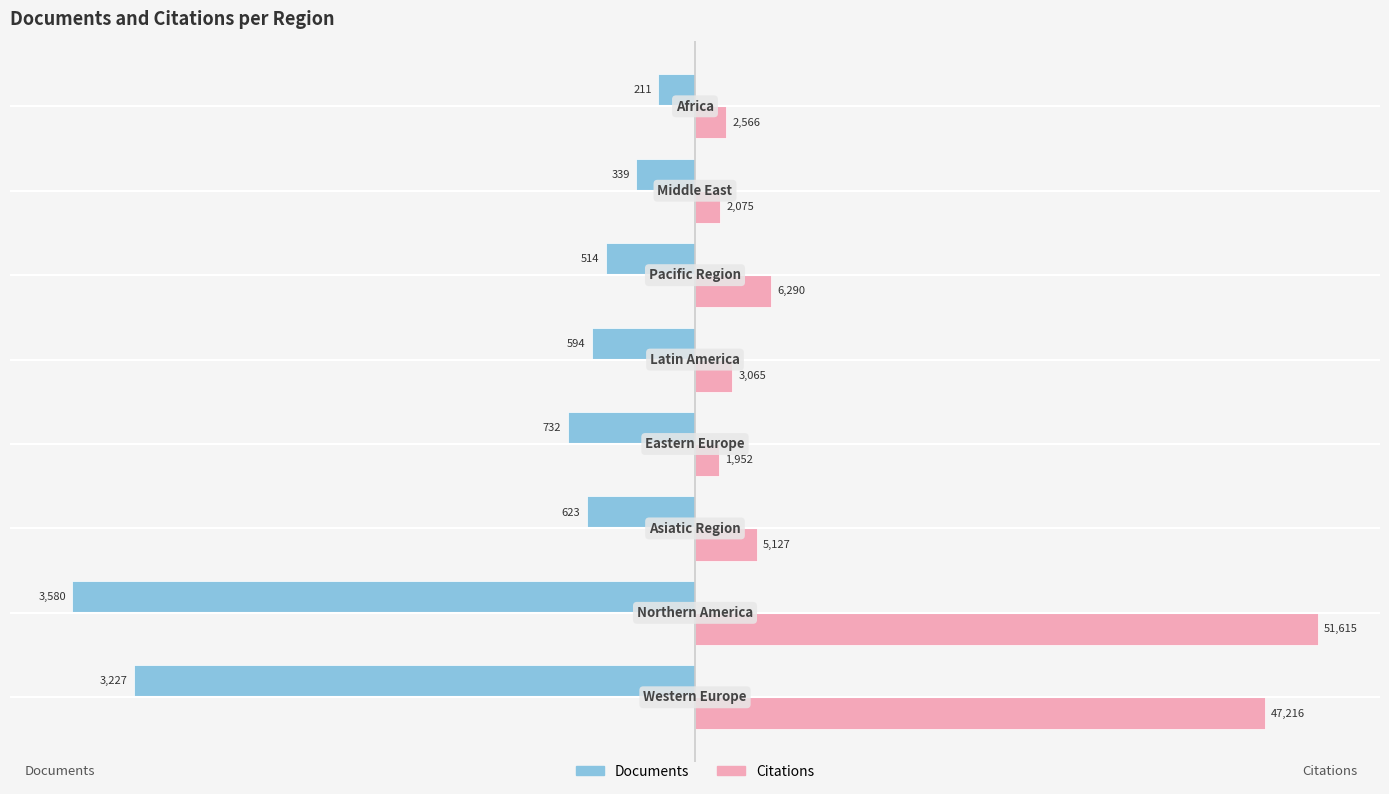

What are all the series names shown in the legend?

Documents, Citations